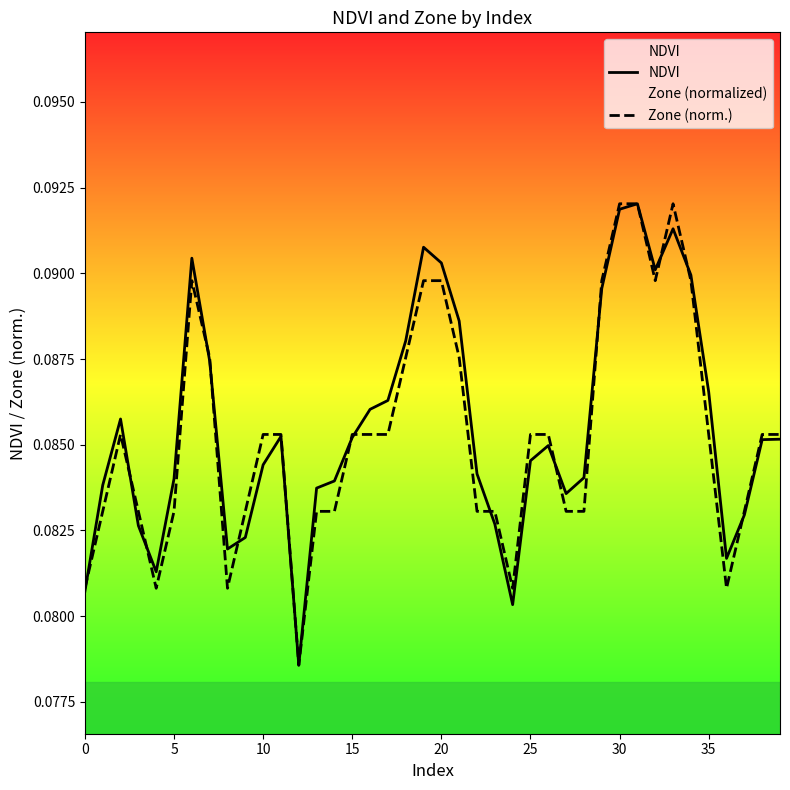

How many lines are shown in the chart?

2